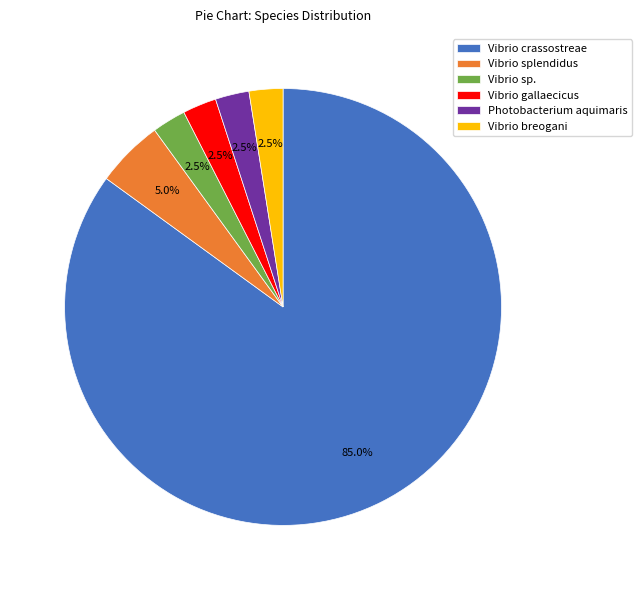

Between Vibrio splendidus and Vibrio gallaecicus, which is larger?

Vibrio splendidus